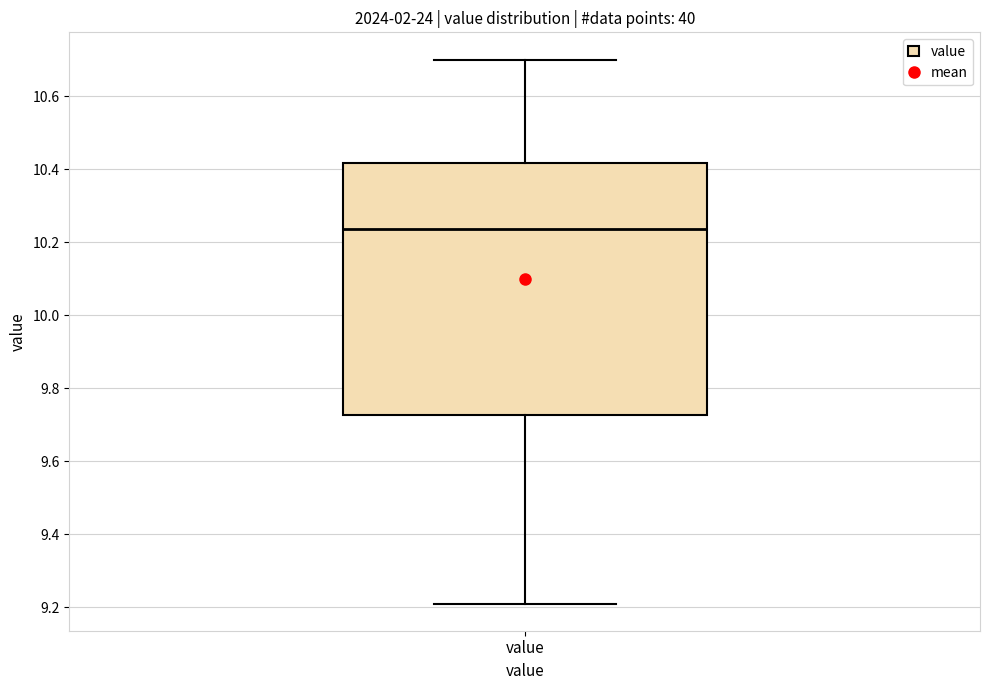

Transcribe this box plot: give where the median line is, the range the box spans, and where the two whiskers end, as read against the y-axis. The values are not printed on the chart, so give them approximately, as read against the axis.

median 10.24, box 9.72 to 10.42, whiskers 9.22 to 10.70